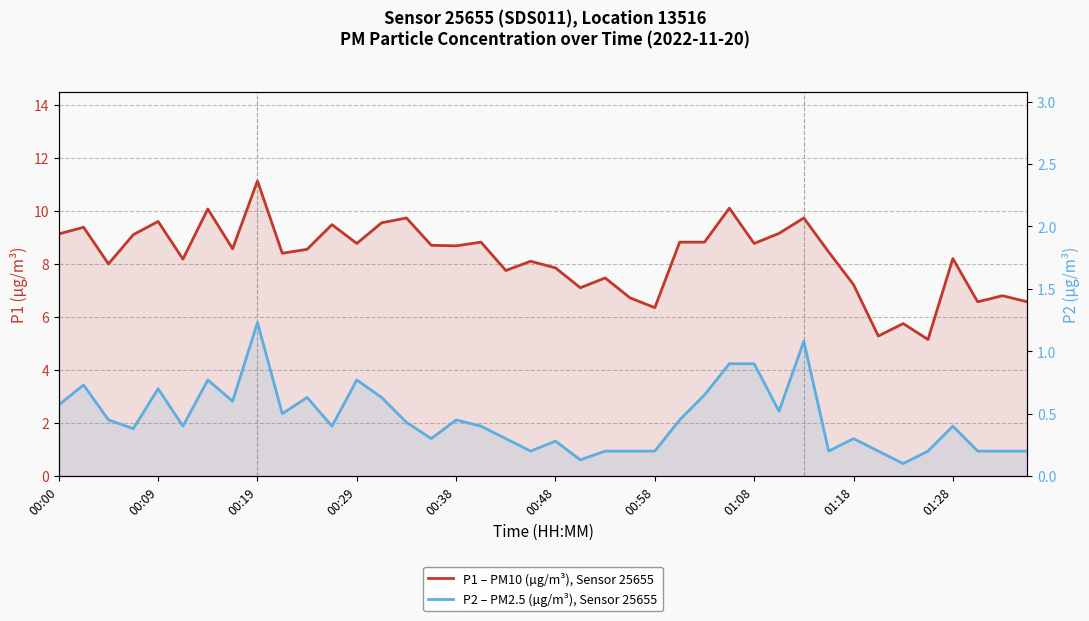

What position from the left is 00:58?

25